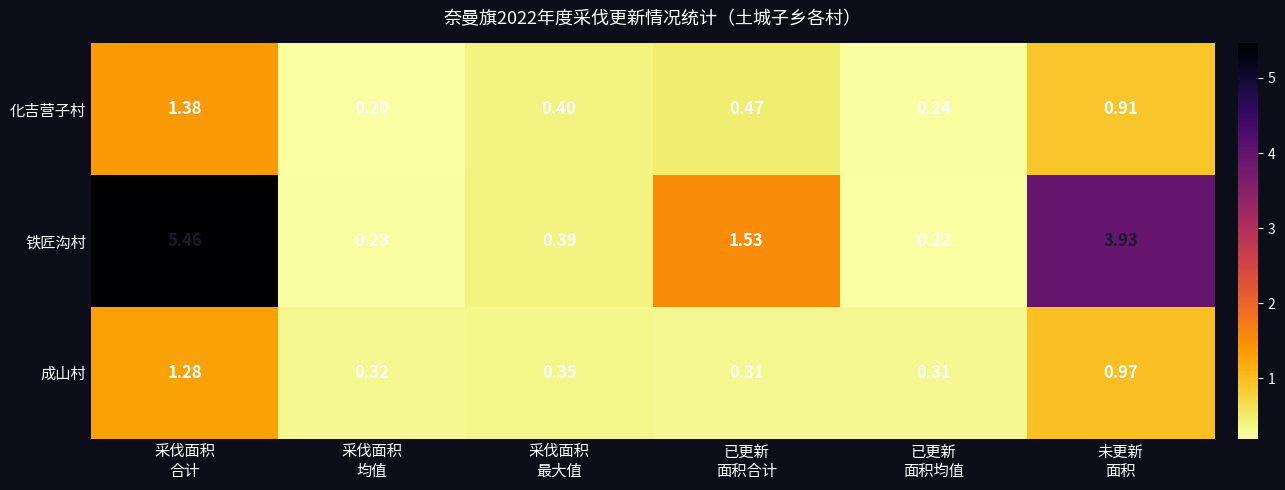

List the series in order of their peak value, highest first.

铁匠沟村, 化吉营子村, 成山村